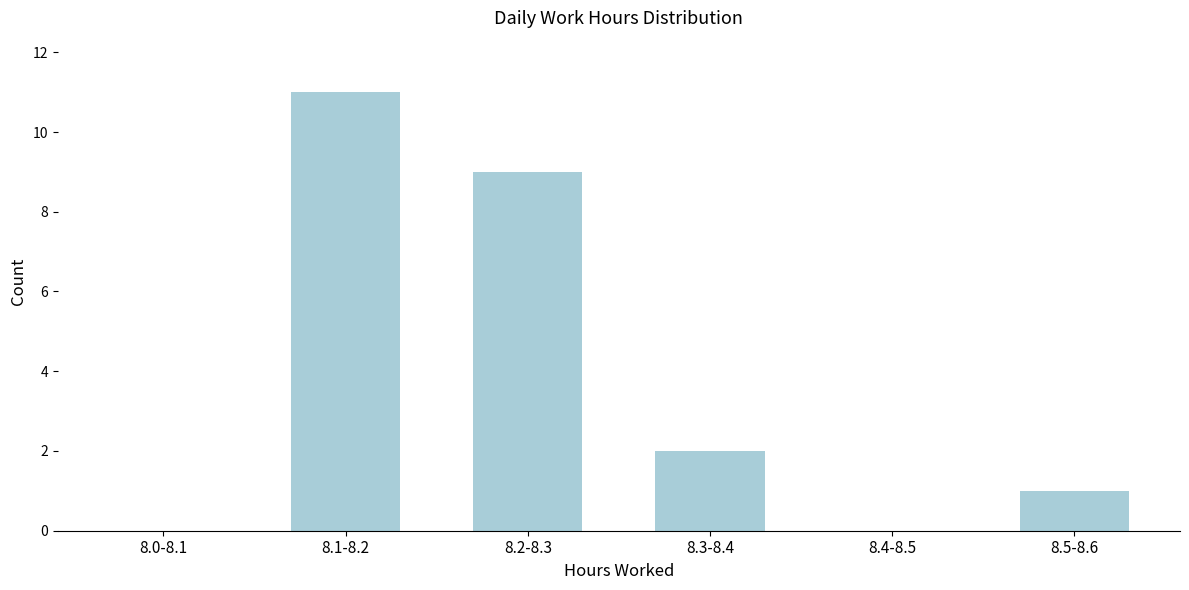

Reading left to right, transcribe all the data shown in this chart.

8.0-8.1=0	8.1-8.2=11	8.2-8.3=9	8.3-8.4=2	8.4-8.5=0	8.5-8.6=1